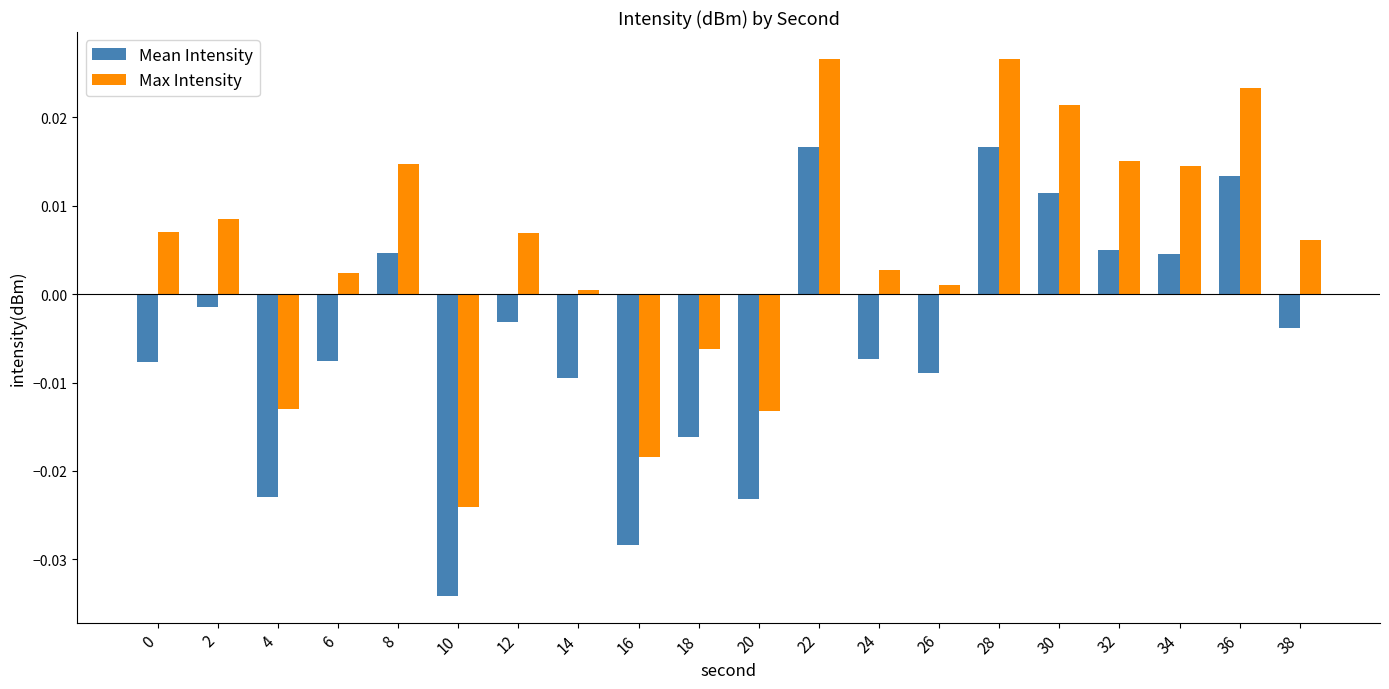

Is the value of Mean Intensity at 6 greater than the value of Max Intensity at 34?

No